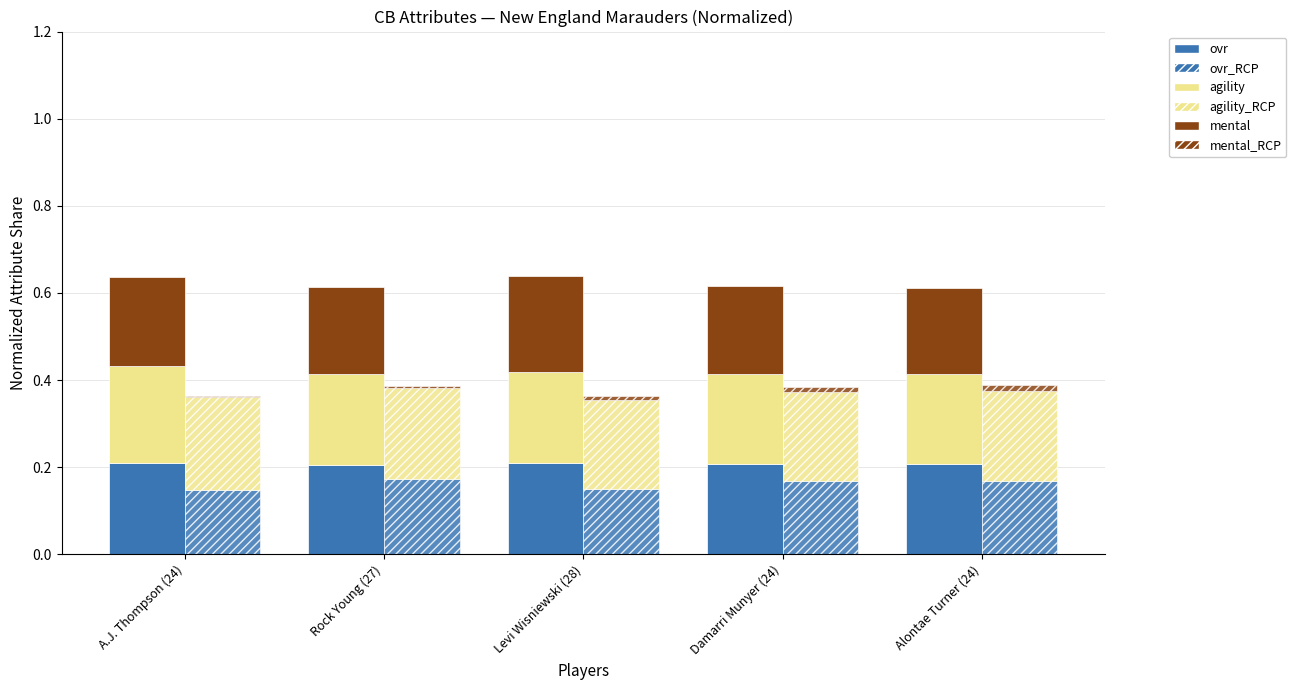

What is the lowest value of the ovr_RCP series?

0.1